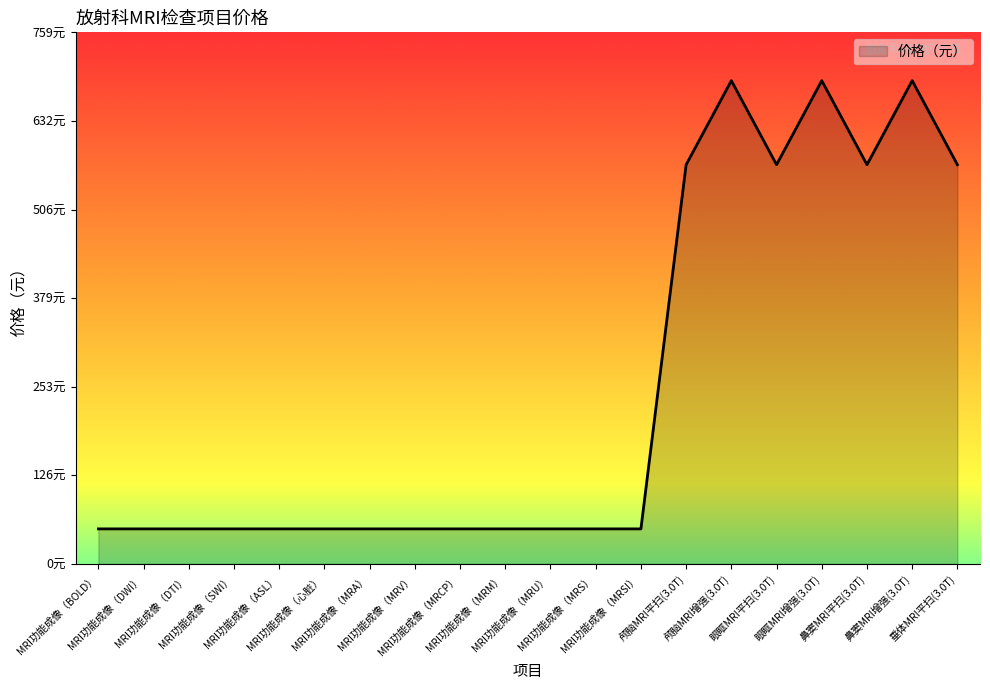

Count the values in the range 50 to 570.

17